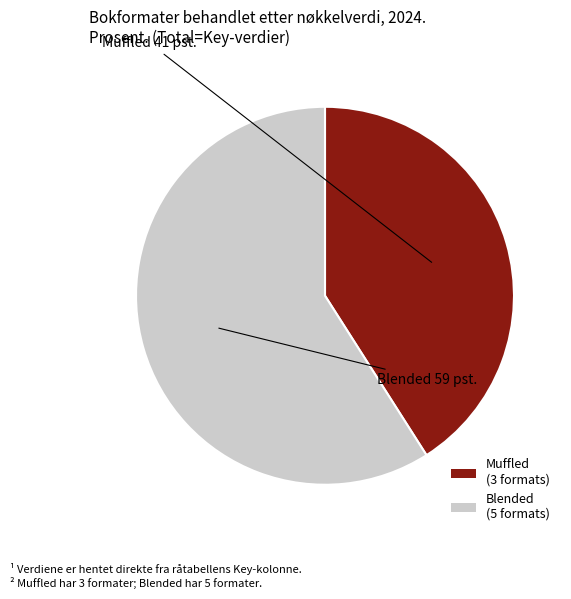

How many slices are in this pie chart?

2